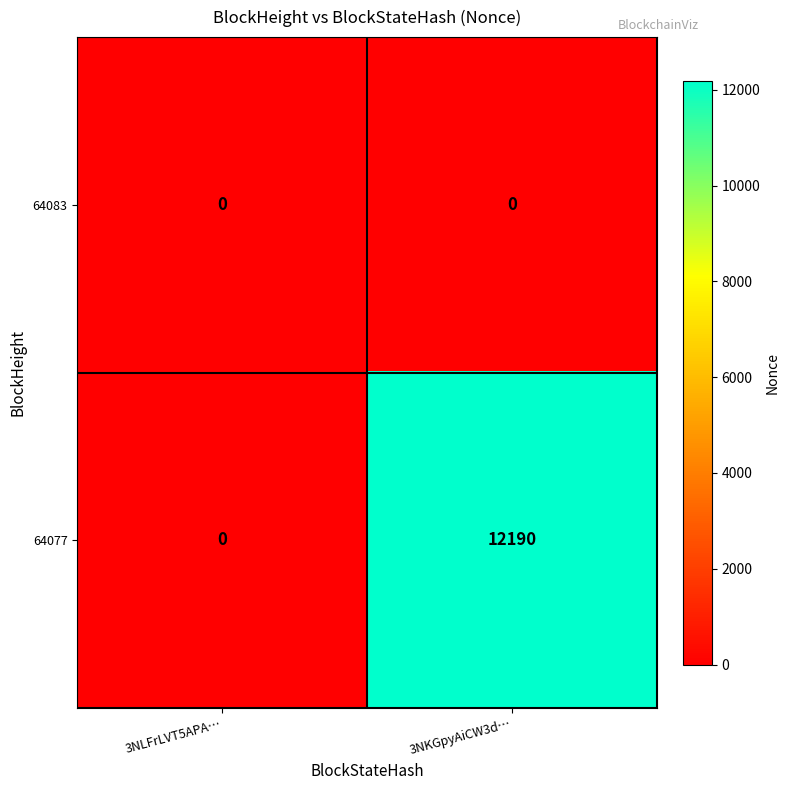

Where is 64077 nearest to the value 6095?

3NLFrLVT5APA…